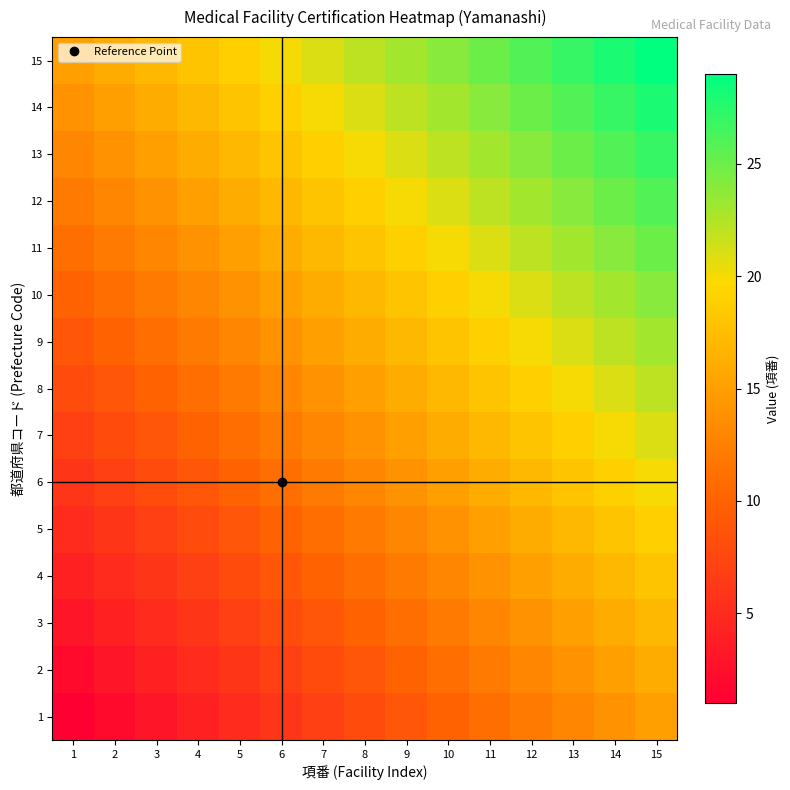

Rank the series by their maximum value, from lowest to highest.

1, 2, 3, 4, 5, 6, 7, 8, 9, 10, 11, 12, 13, 14, 15